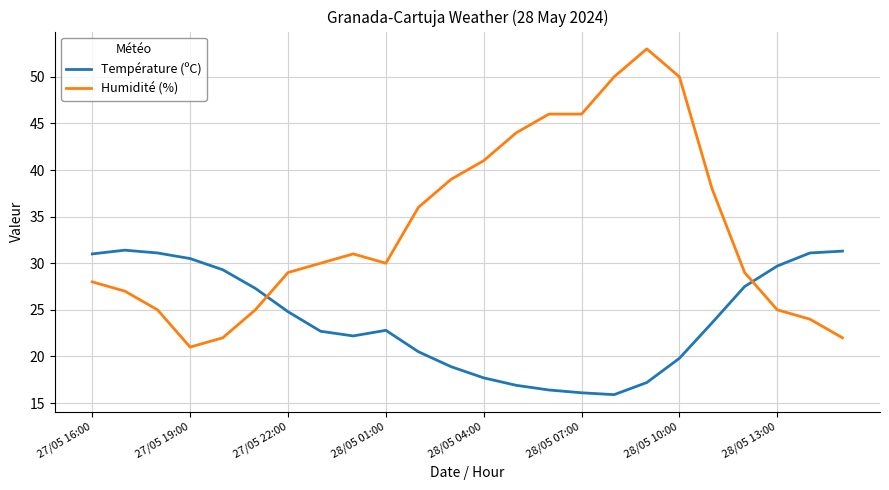

Count the number of categories in the chart.

24